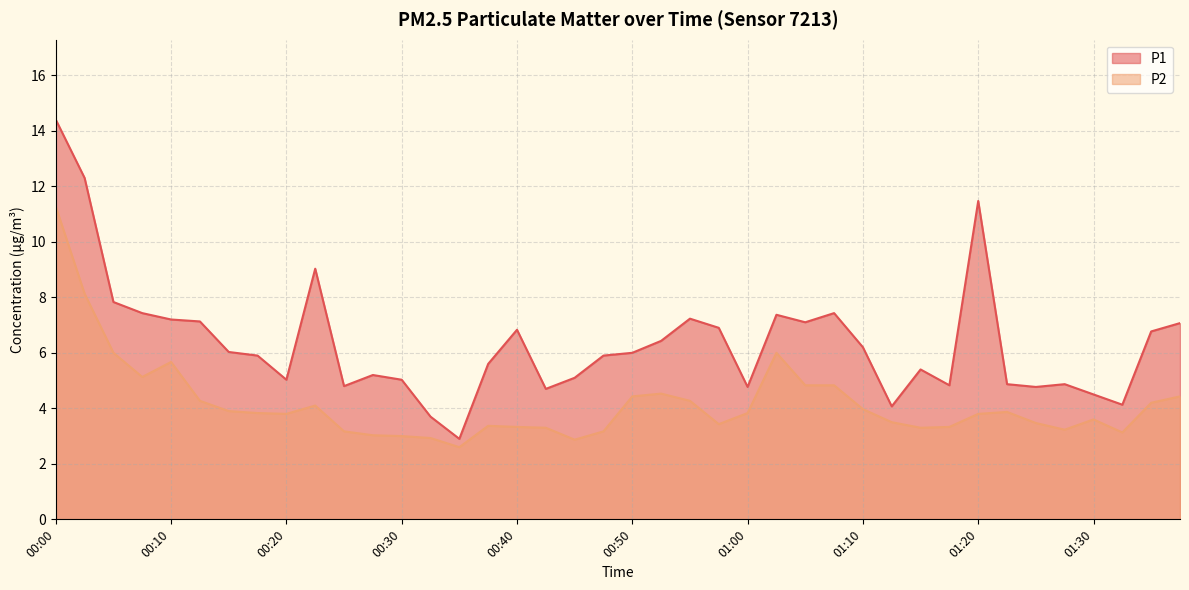

True or false: P2 has a value of 4.7 at 00:25.

False